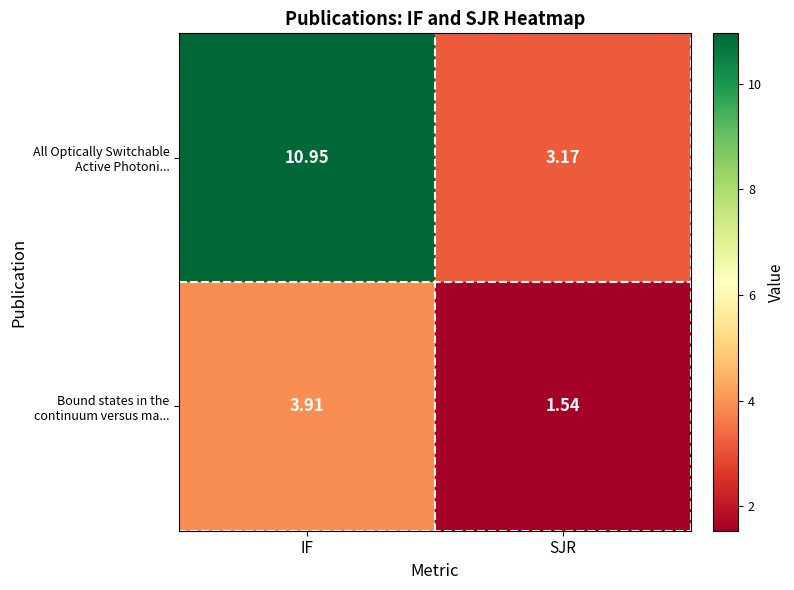

Which category has the highest value across all series?

IF